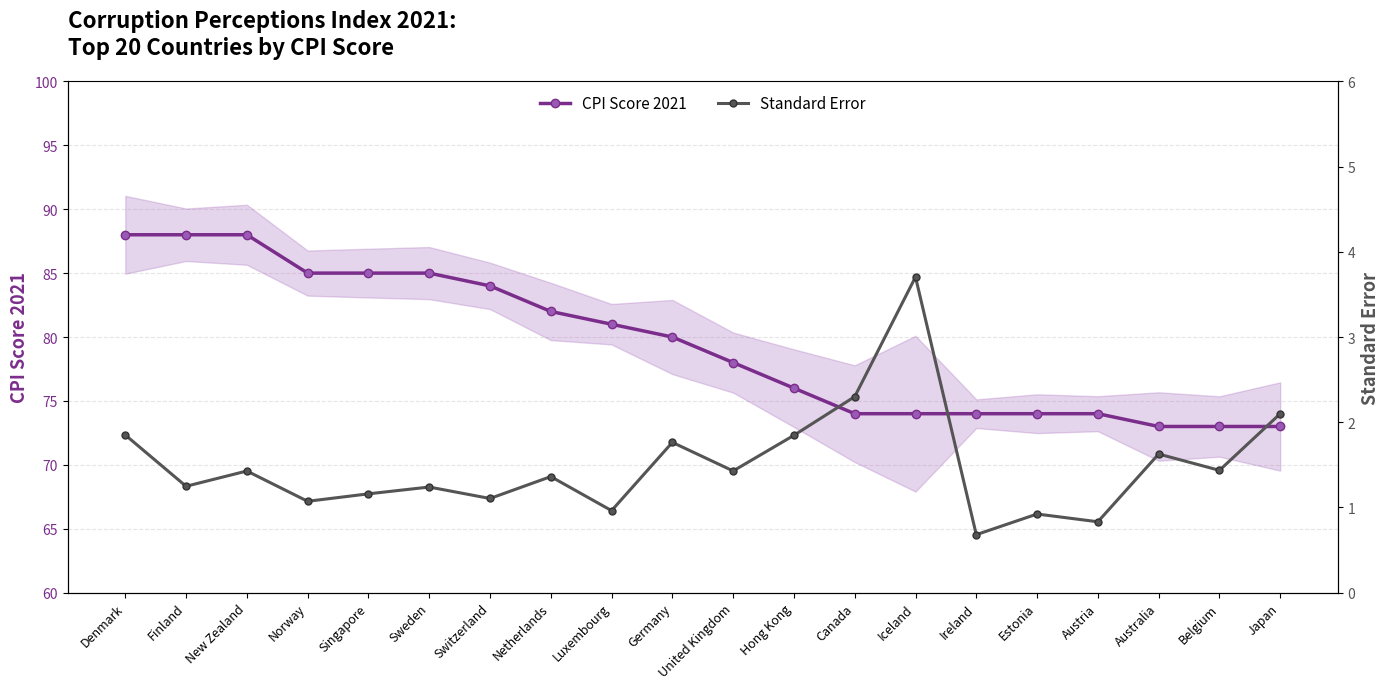

At which category does Standard Error reach its first local valley?

Finland